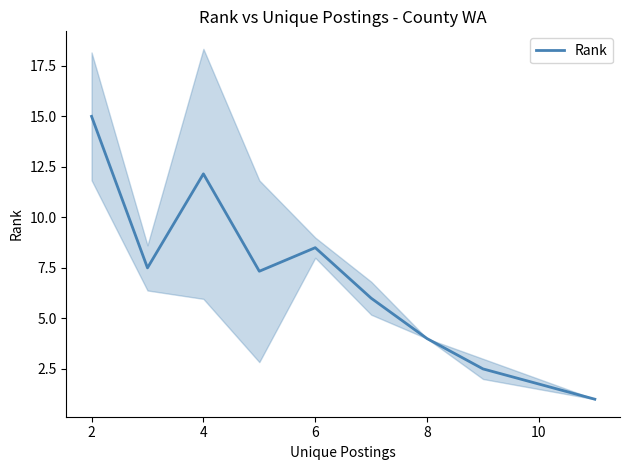

What is the maximum value for Rank?

15.0